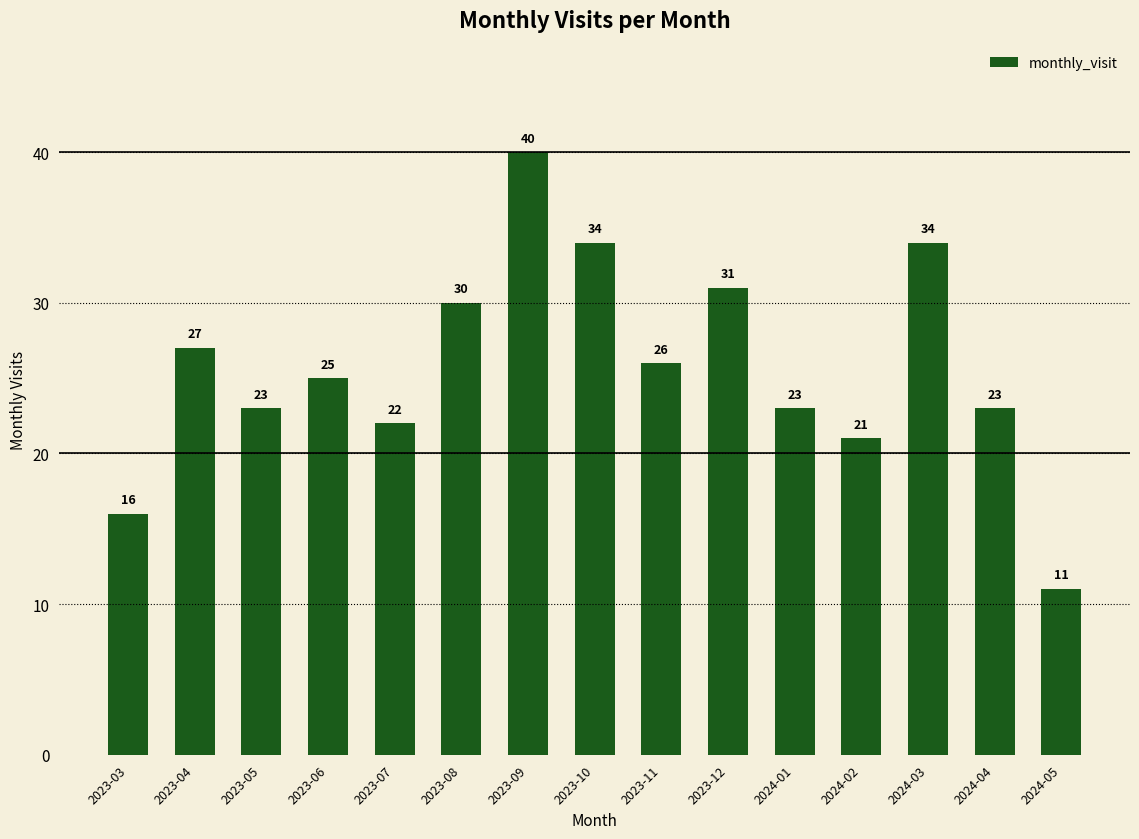

Where does the data first go above 25?

2023-04